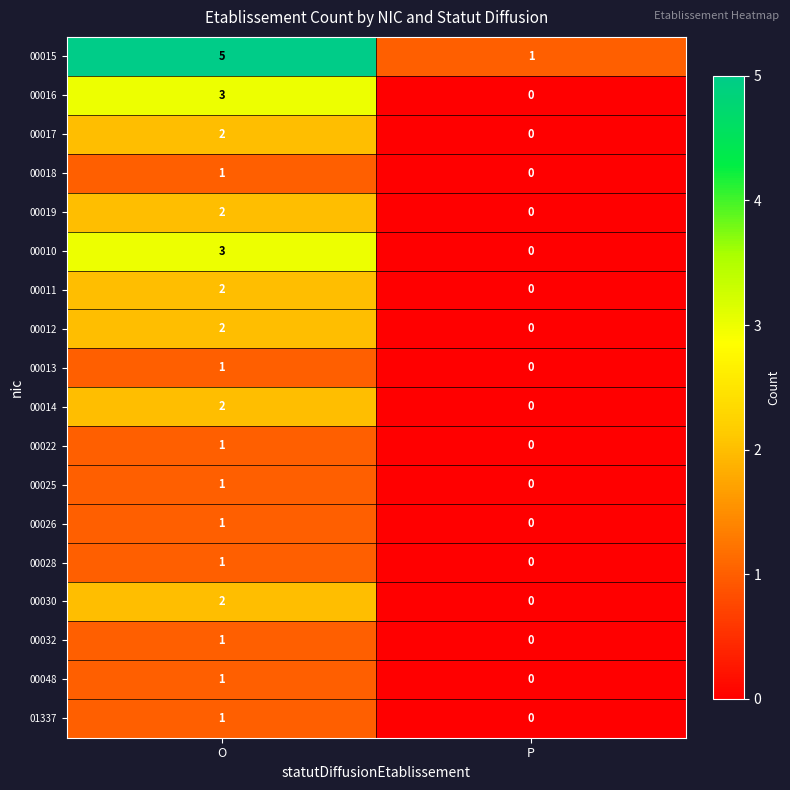

The 00032 series shows 1 at O. True or false?

True